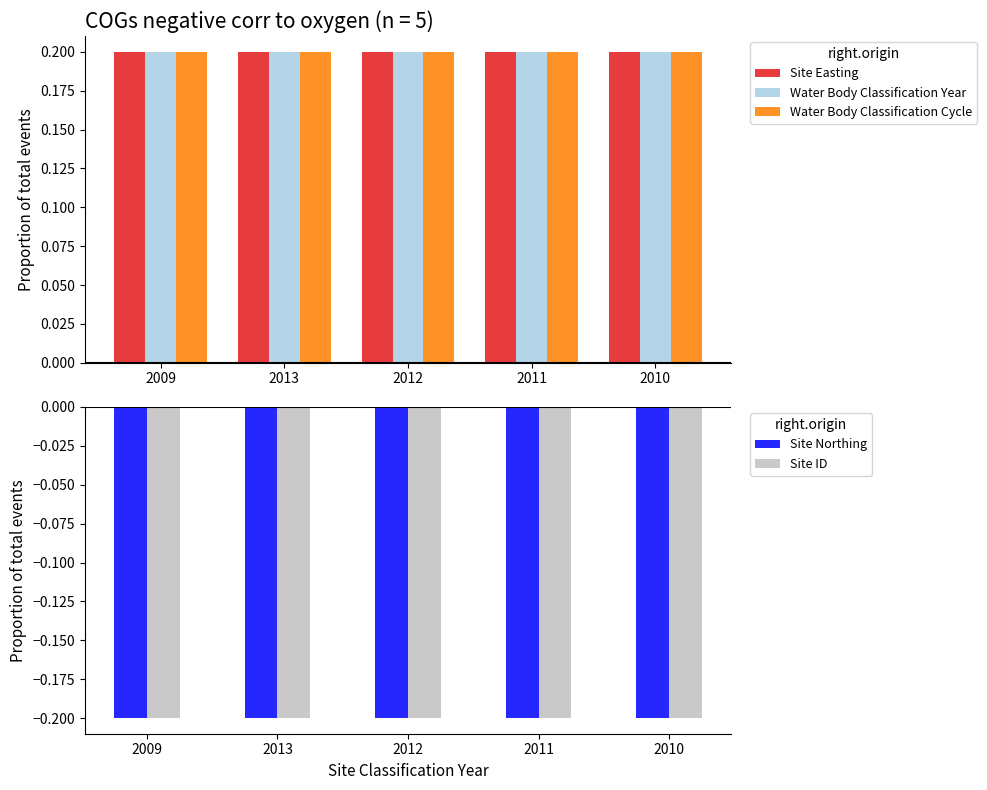

Which series has the largest range (max minus min)?

Water Body Classification Year